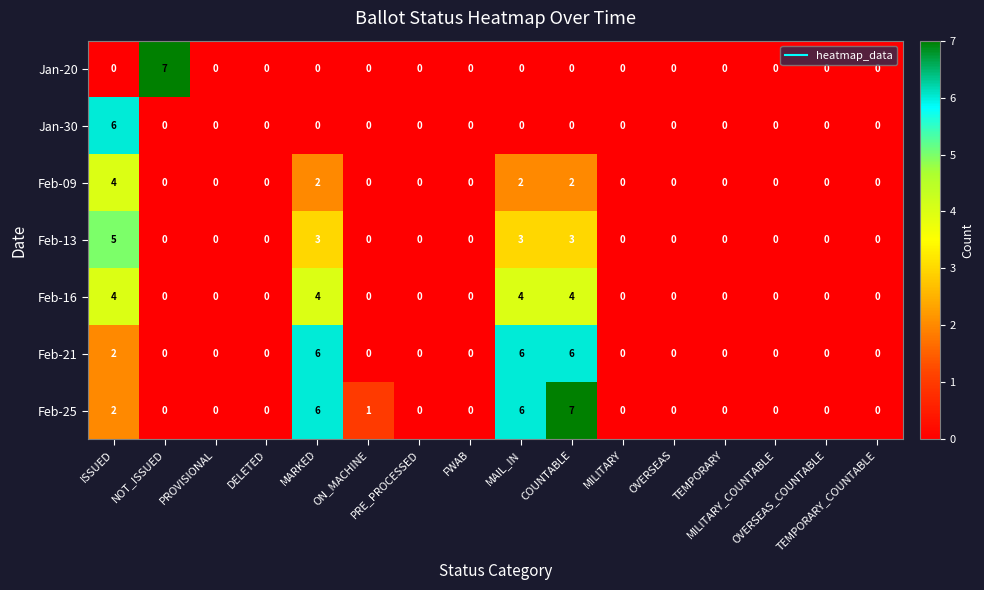

Which series has the largest total across all categories?

Feb-25